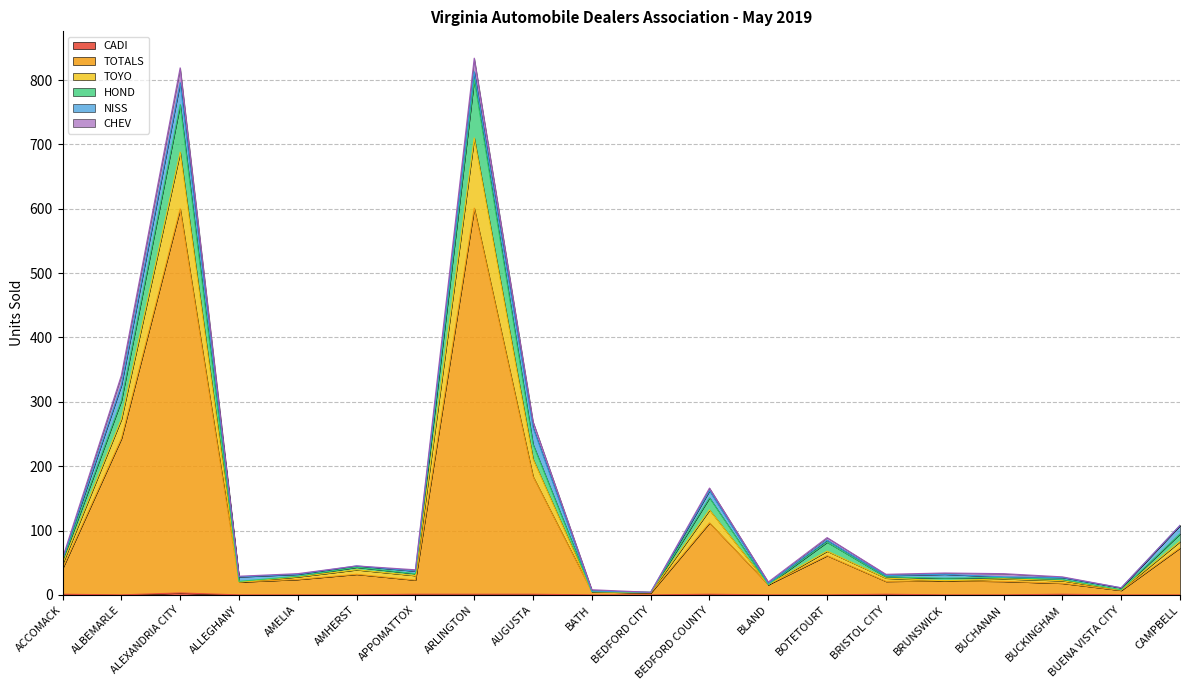

At which category does TOYO reach its first local valley?

ALLEGHANY